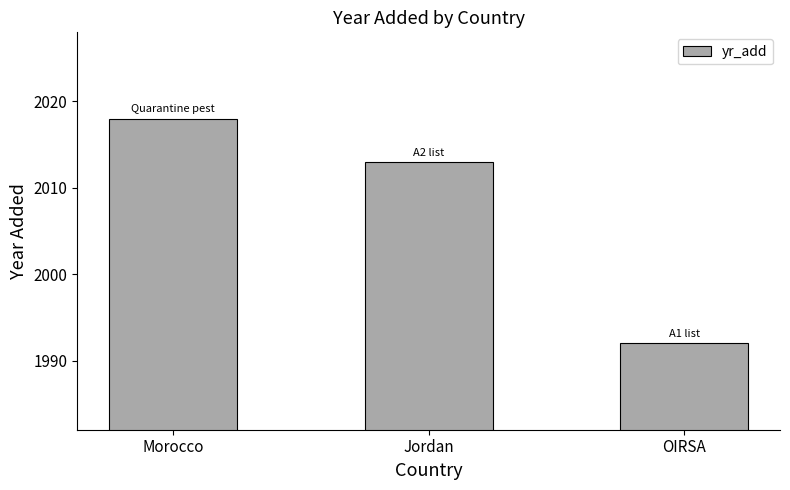

Are the bars grouped side by side (vs. stacked)?

No